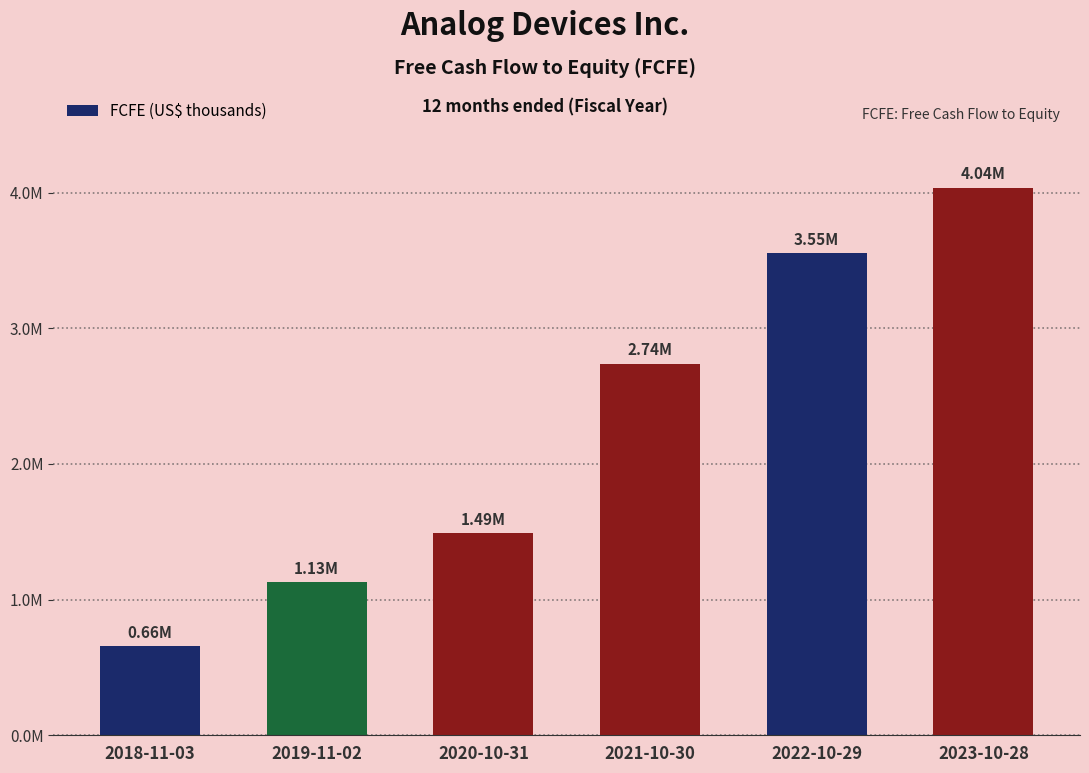

Are the bars horizontal?

No